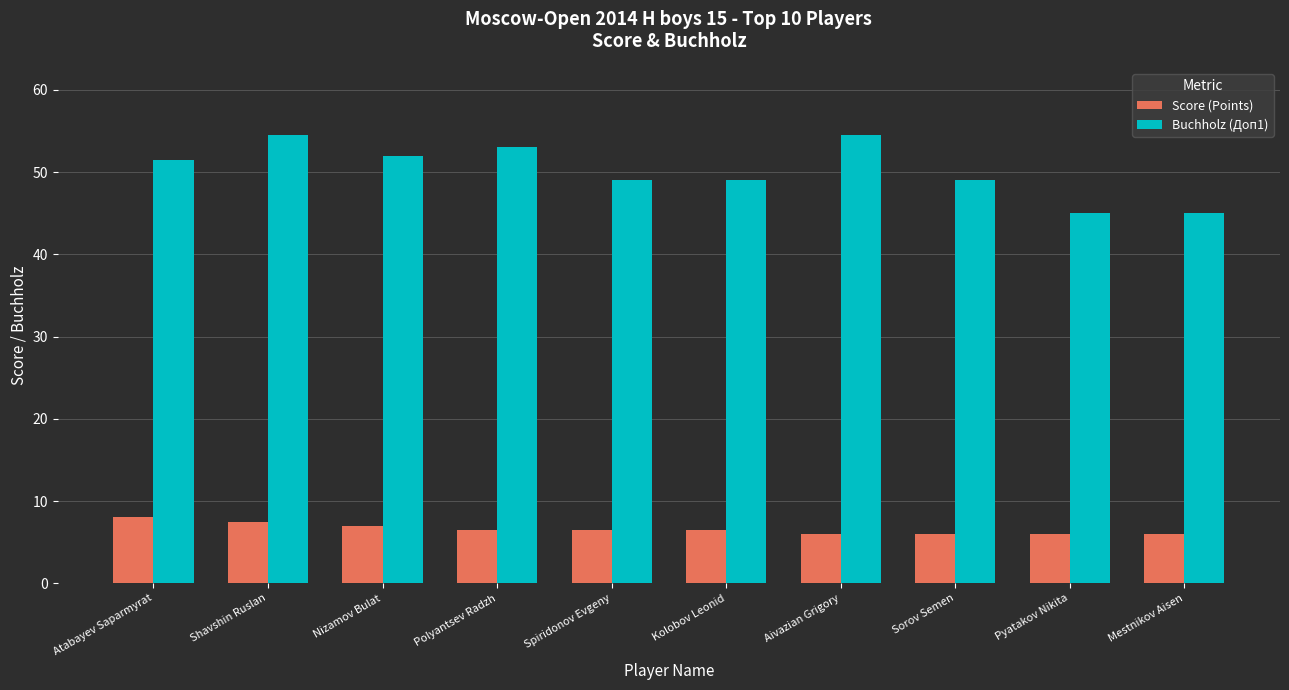

At Mestnikov Aisen, list the series in order from smallest to largest.

Score (Points), Buchholz (Доп1)